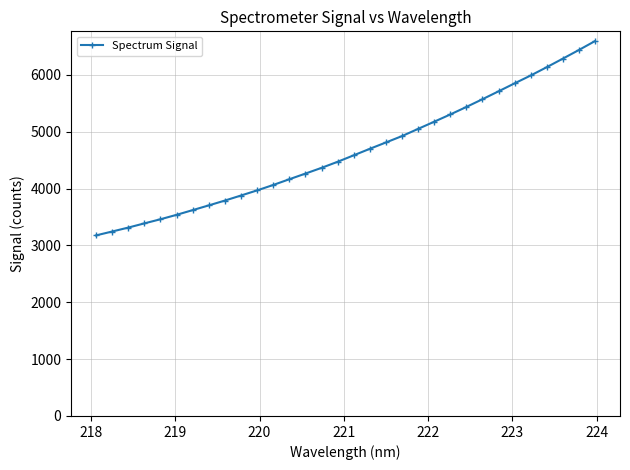

What is the minimum value shown in the chart?

3175.4